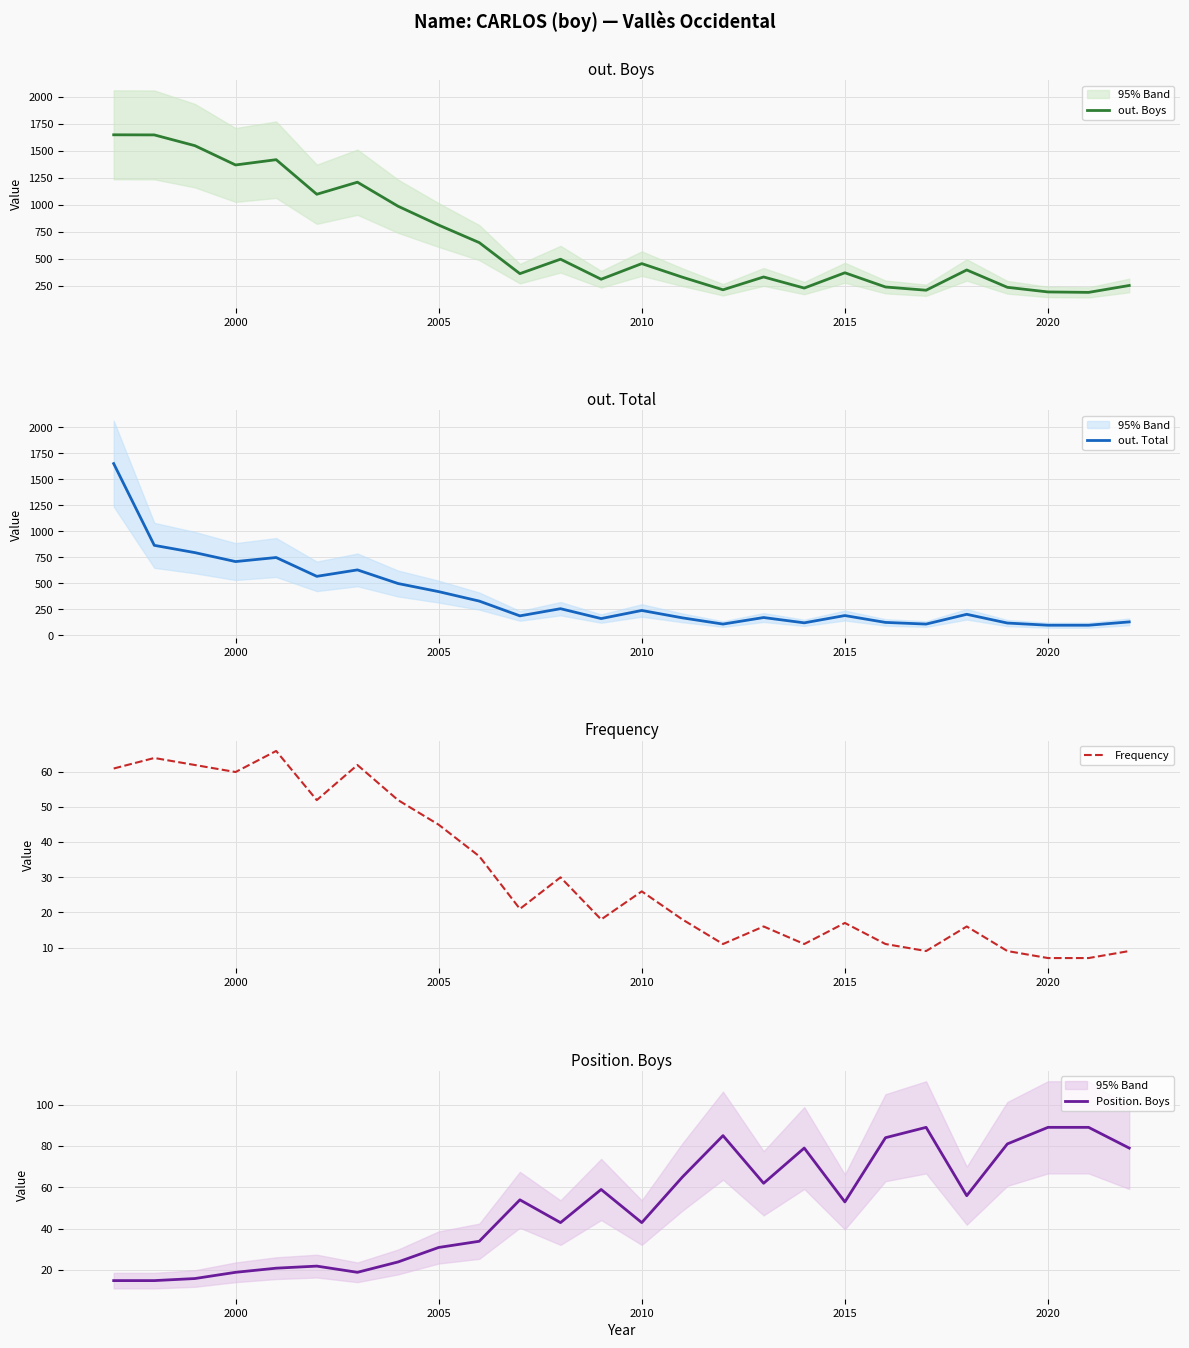

At how many categories does at least one series exceed 985?

8